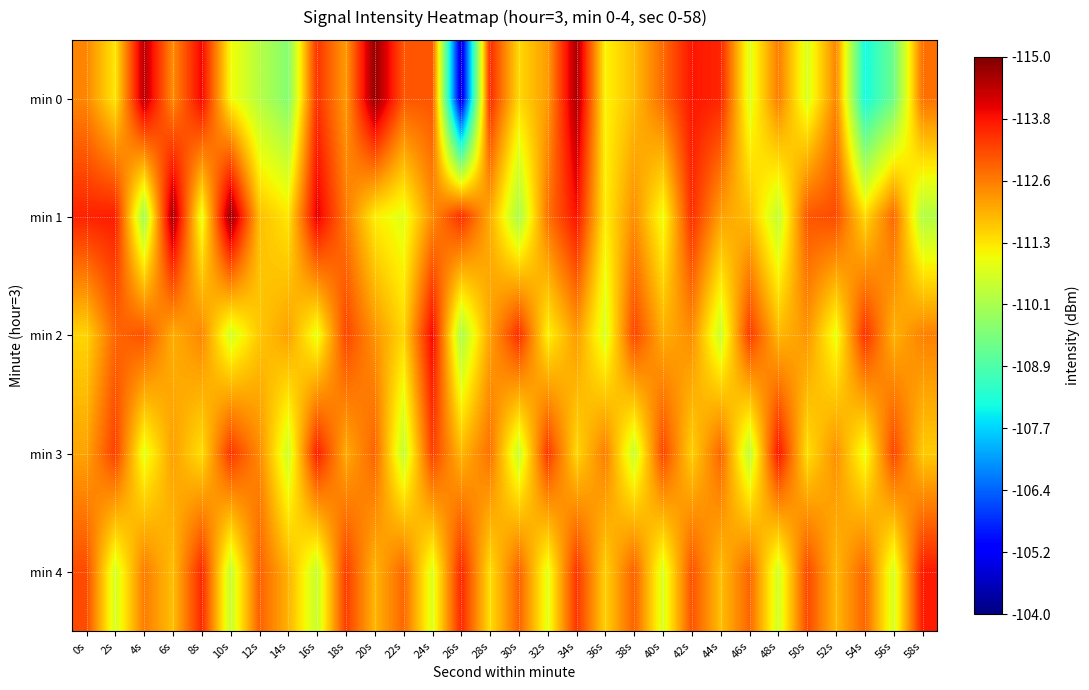

What is the maximum value shown in the chart?

-104.8